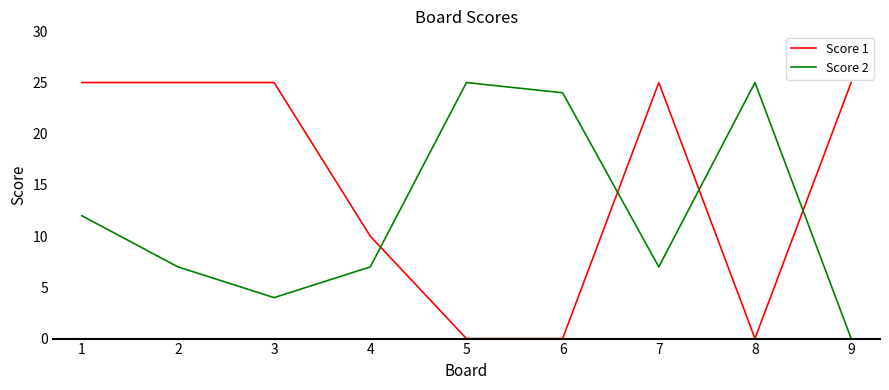

At 1, list the series in order from largest to smallest.

Score 1, Score 2